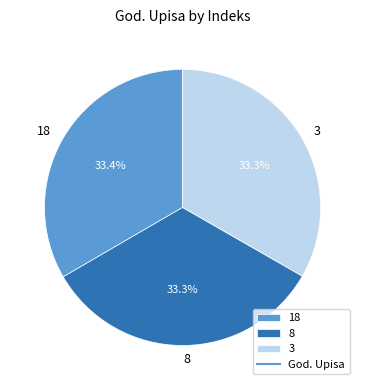

What percentage is the 3 slice, to the nearest percent?

33%